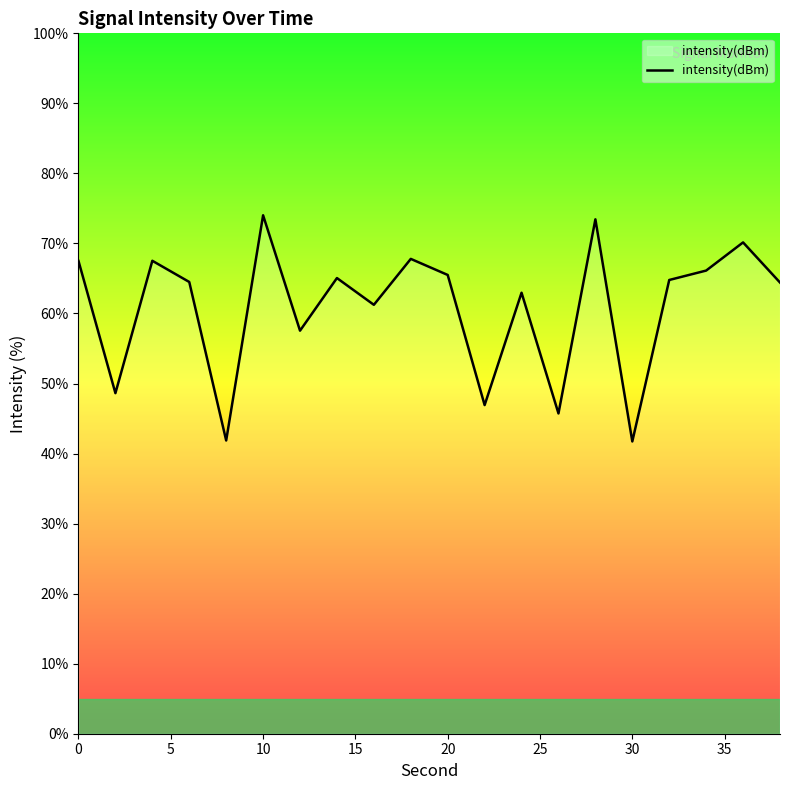

What is the difference between the maximum and minimum values?

32.3